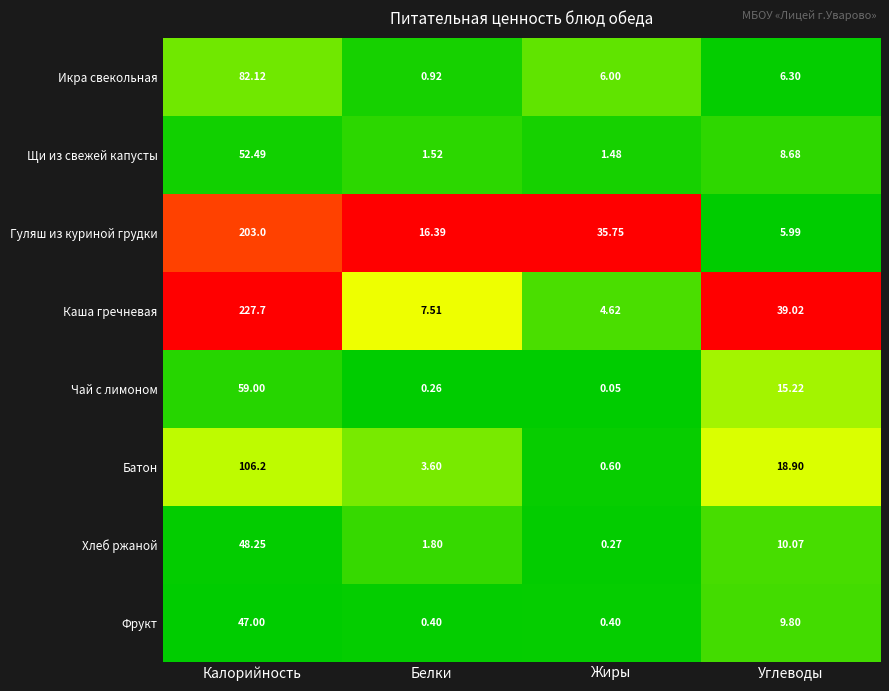

Which series has the largest range (max minus min)?

Каша гречневая